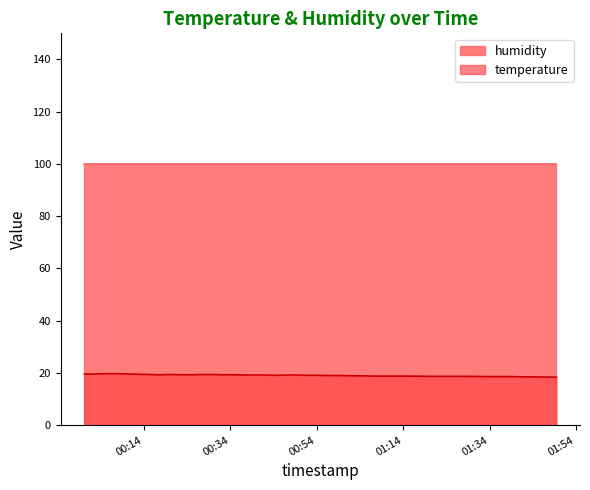

What is the label of the 2nd point from the right?

2023-06-24T01:46:57